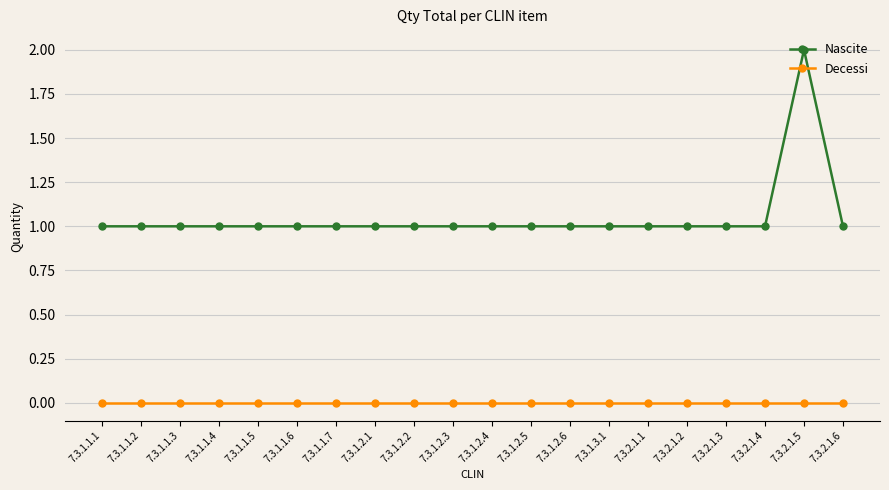

At which category does the chart reach its peak across all series?

7.3.2.1.5